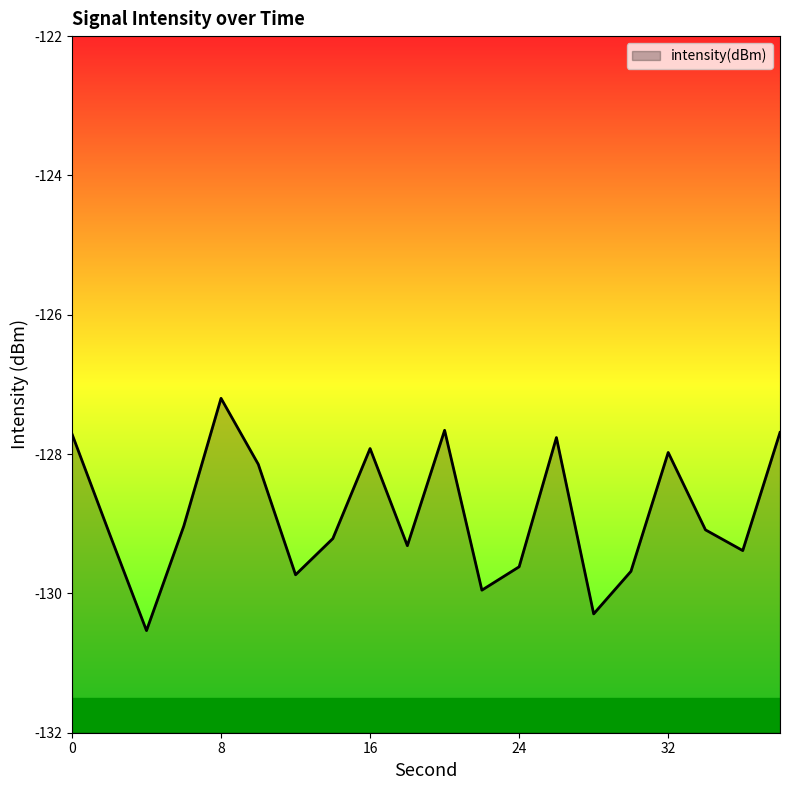

Where is the first local maximum?

8